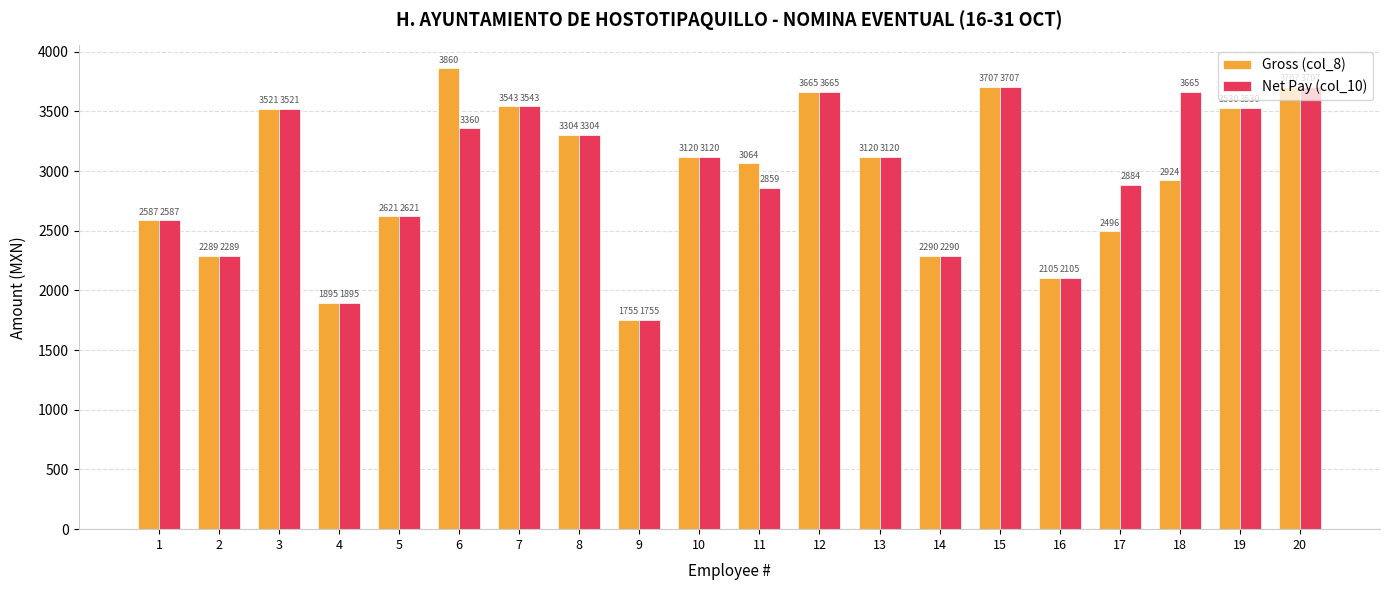

Which series has the widest spread of values?

Gross (col_8)